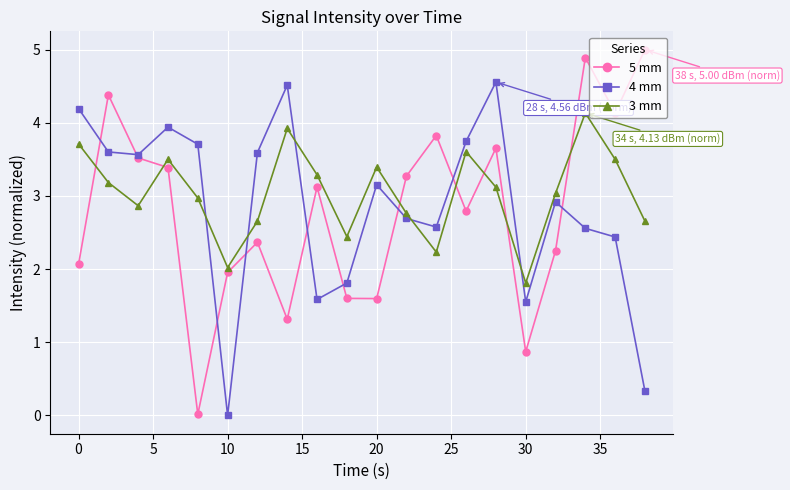

Is this an area chart (filled region under the line)?

No